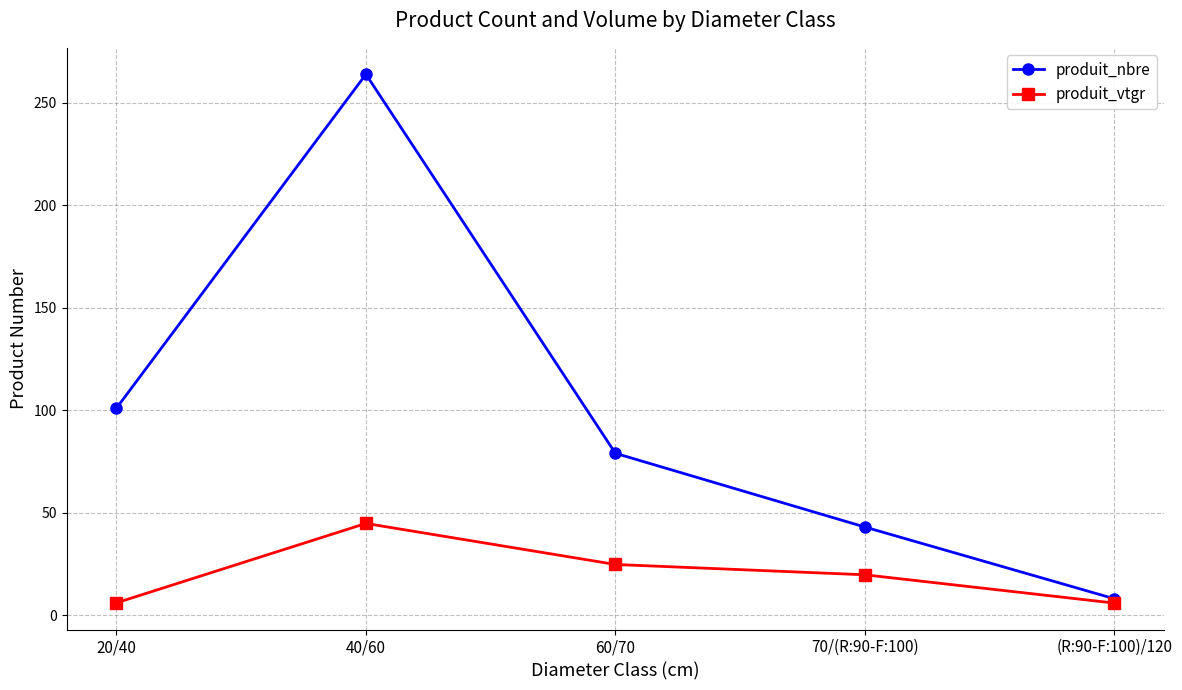

What is the value of the produit_nbre point at the 2nd from the left?

264.0